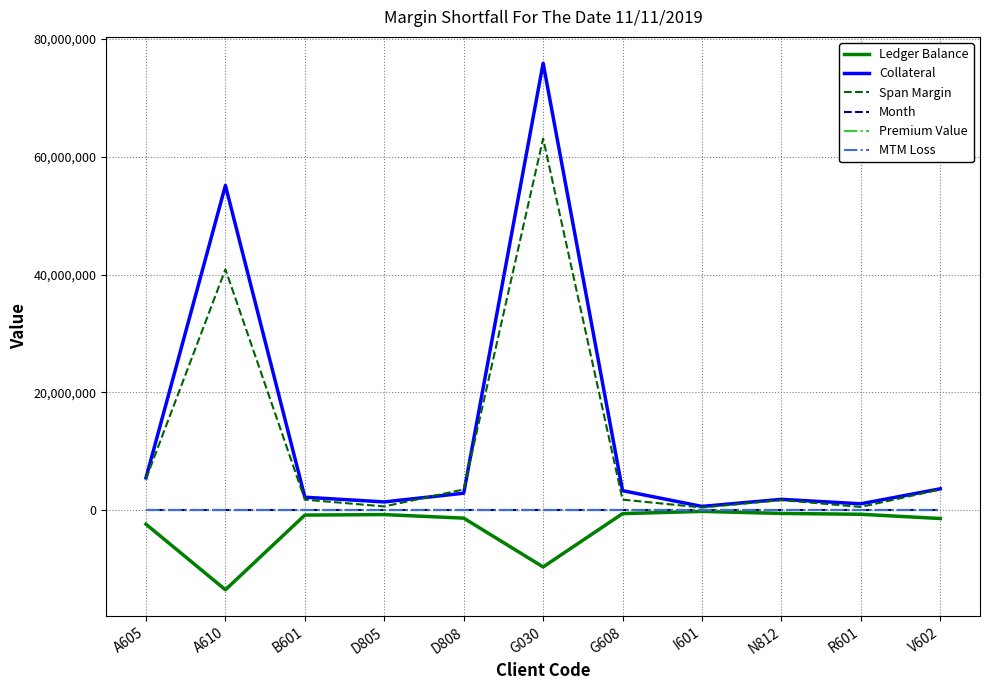

Does the chart have visible grid lines?

Yes